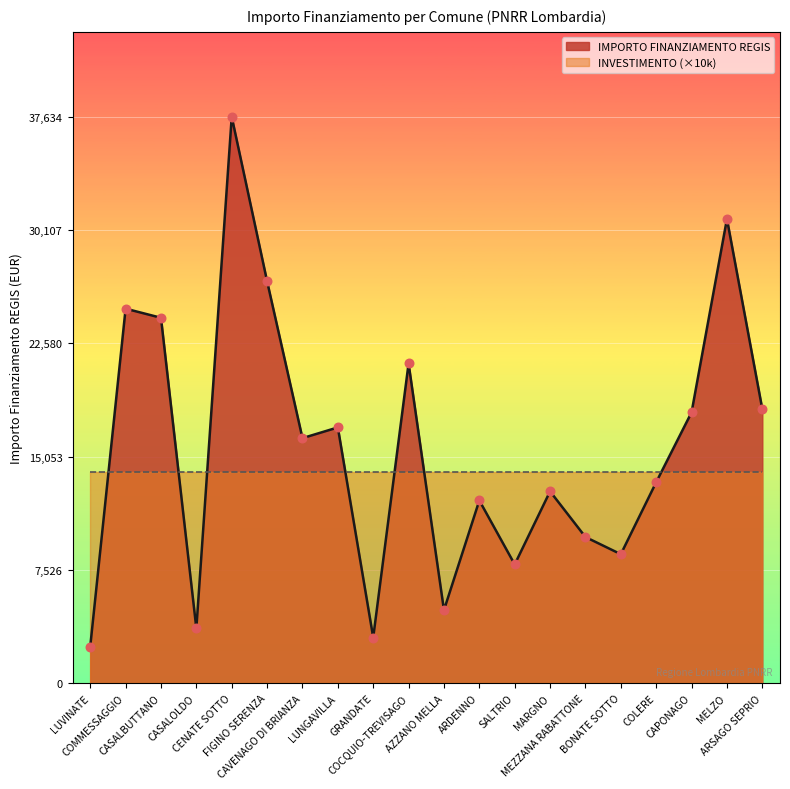

What is the change in value from GRANDATE to MELZO?

+27817